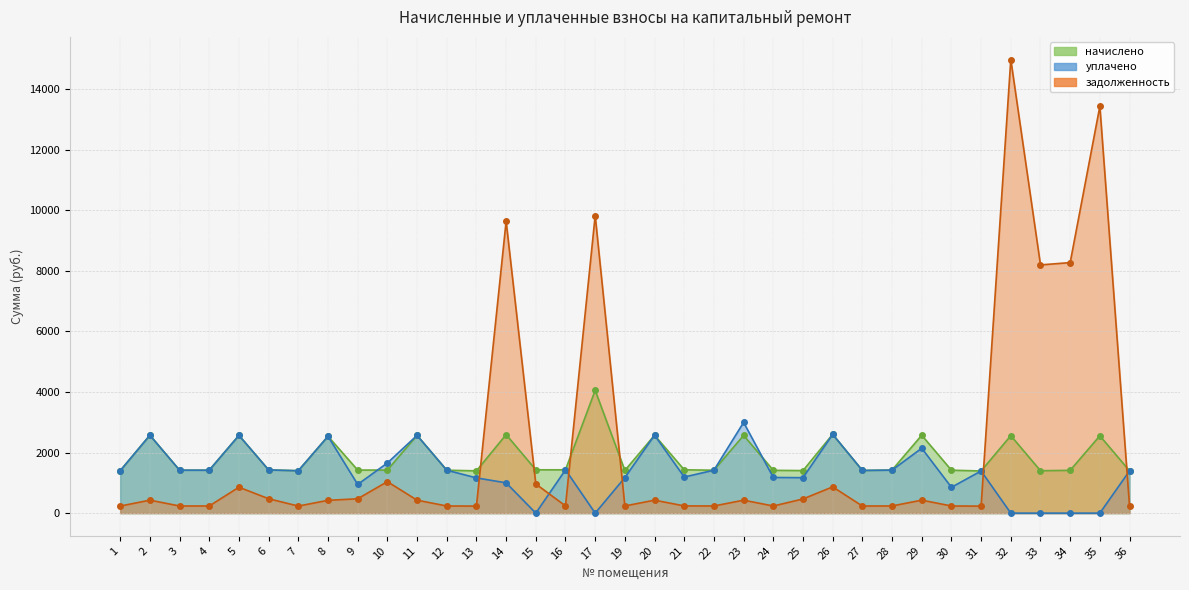

Rank the series at 27 from highest to lowest value.

начислено, уплачено, задолженность